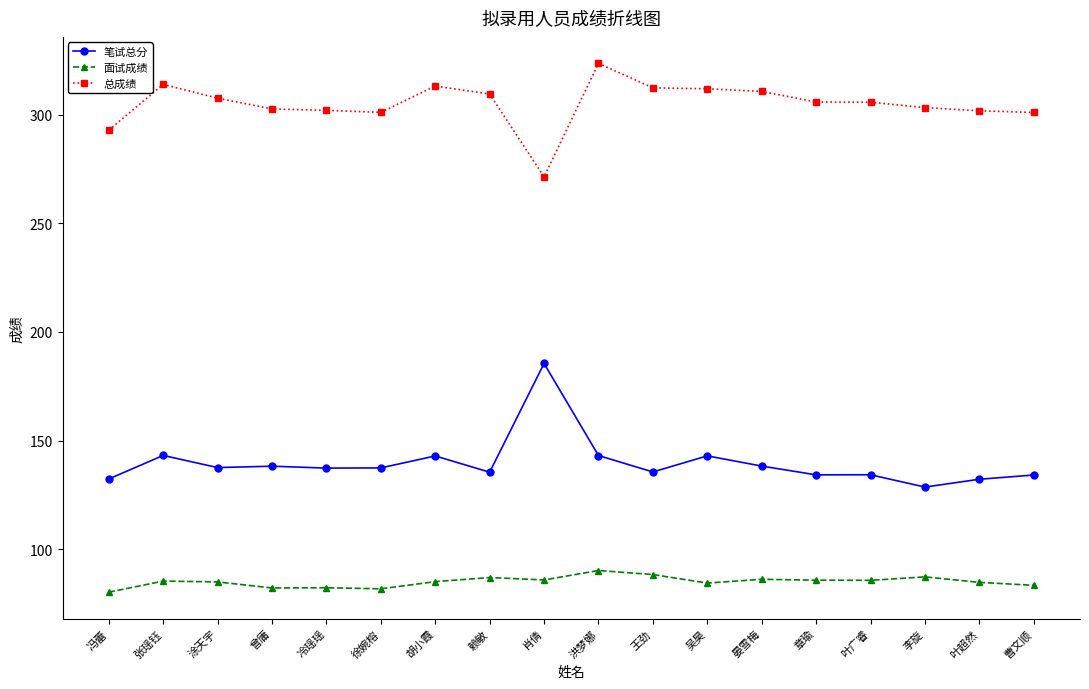

True or false: 面试成绩 and 总成绩 cross at least once.

False